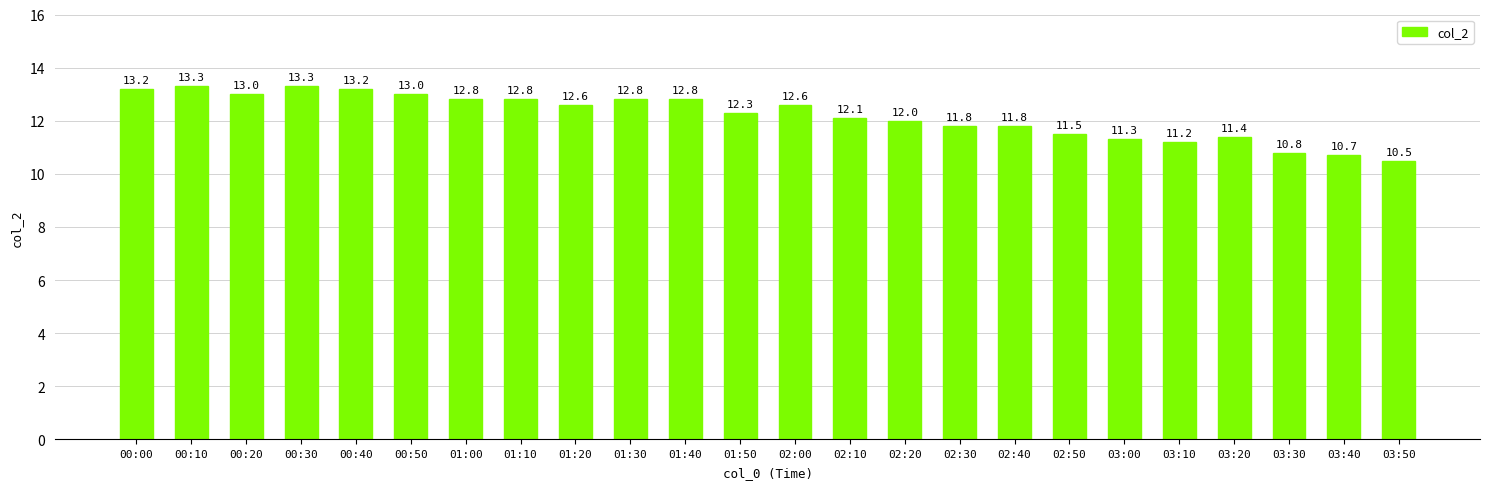

True or false: the data shows 11.5 at 02:50.

True